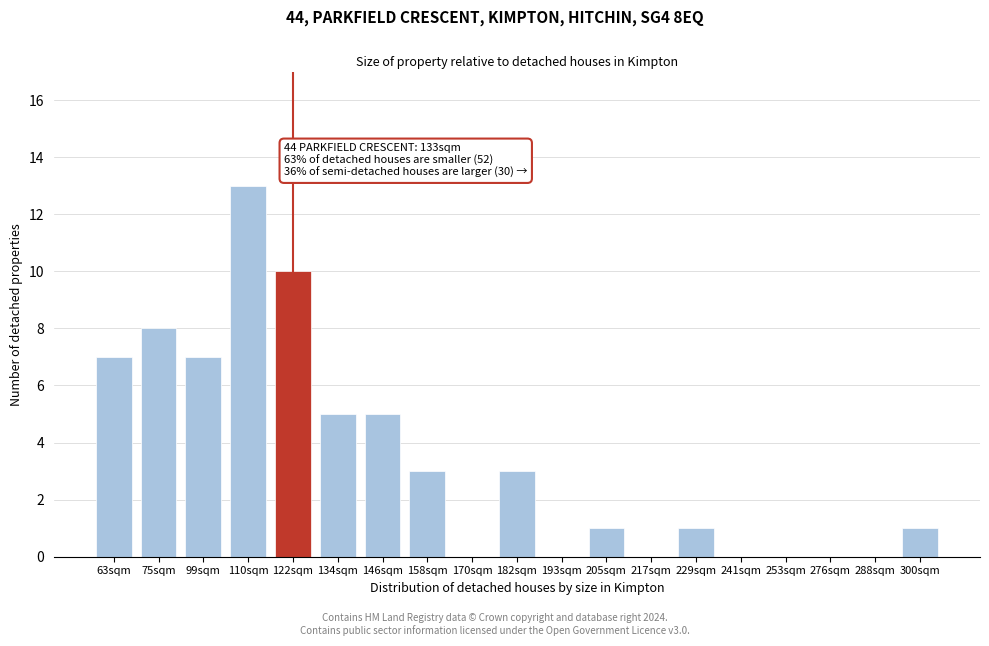

Reading left to right, extract all data points from this chart.

63sqm=7	75sqm=8	99sqm=7	110sqm=13	122sqm=10	134sqm=5	146sqm=5	158sqm=3	170sqm=0	182sqm=3	193sqm=0	205sqm=1	217sqm=0	229sqm=1	241sqm=0	253sqm=0	276sqm=0	288sqm=0	300sqm=1